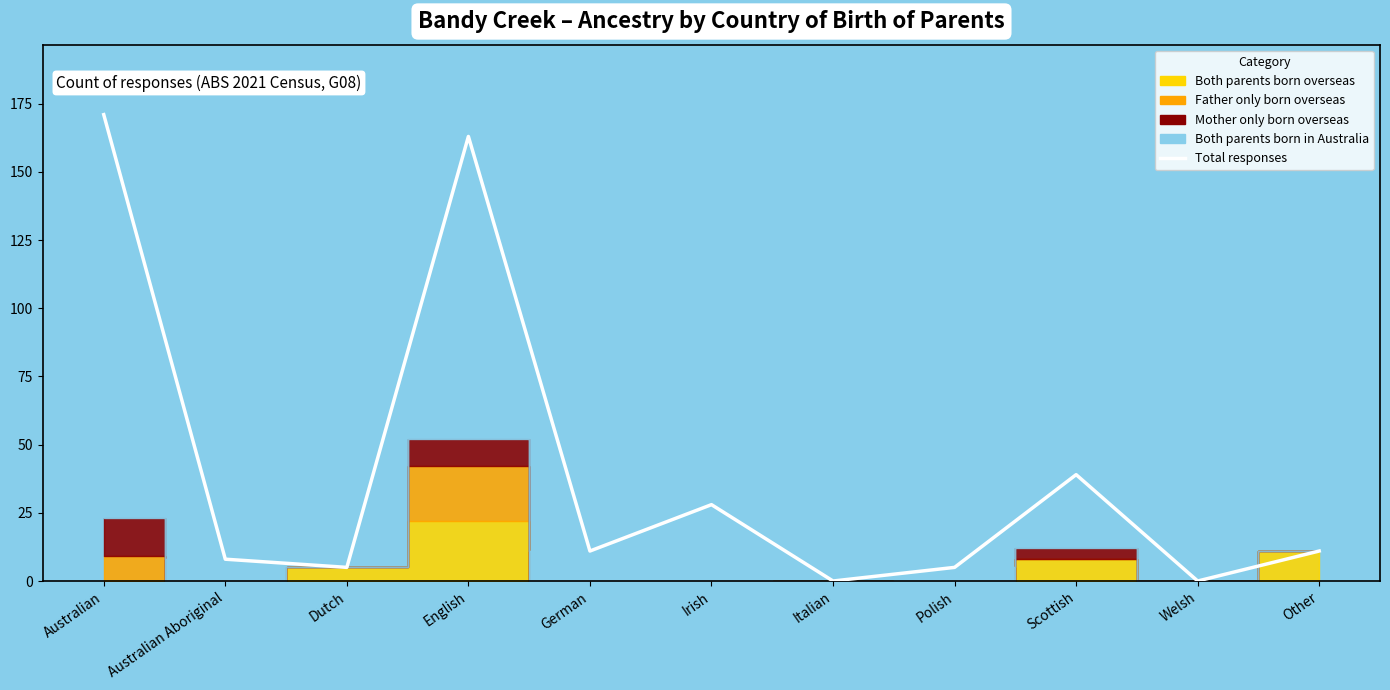

Rank the categories by value from highest to lowest.

Australian, English, Scottish, Irish, German, Other, Australian Aboriginal, Dutch, Polish, Italian, Welsh